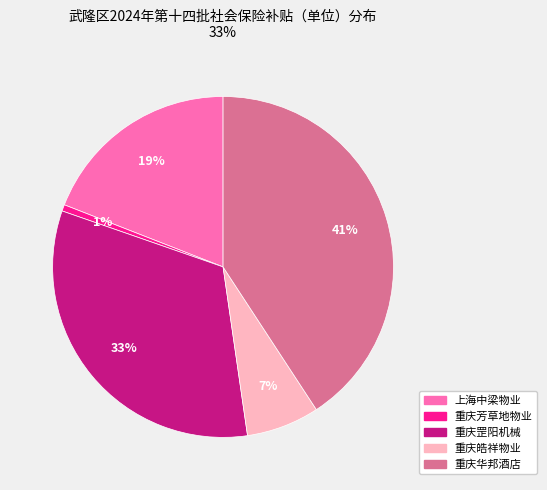

Is there a majority slice in this chart?

No